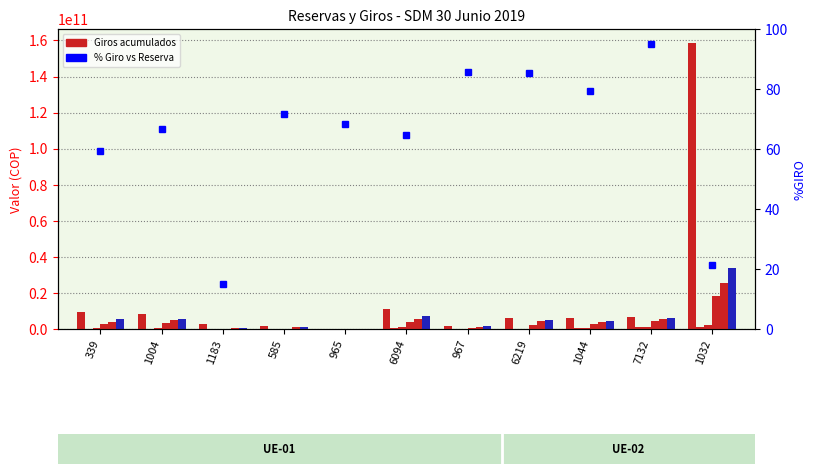

How many groups of bars are there?

11